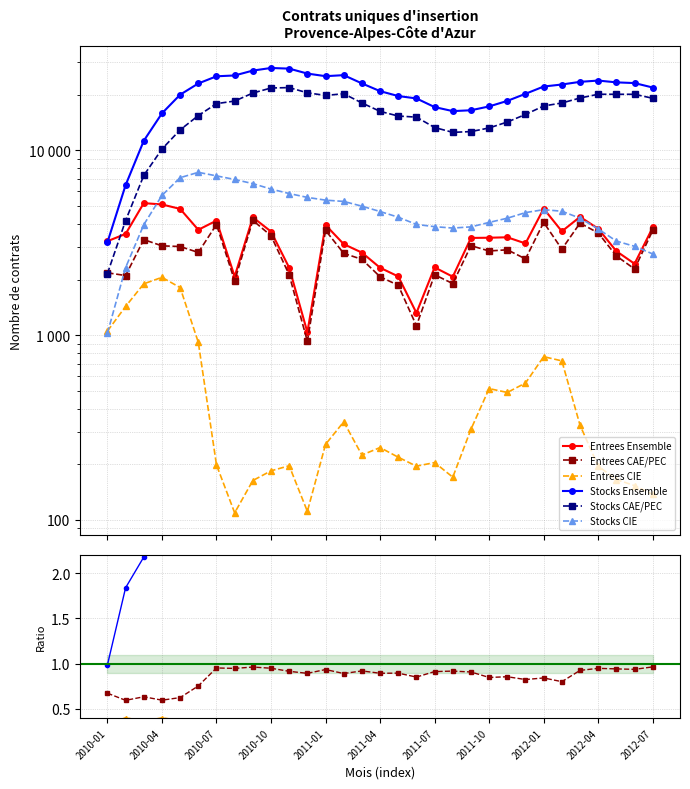

What is the difference between the highest and lowest values at 2012-07?

19166.0